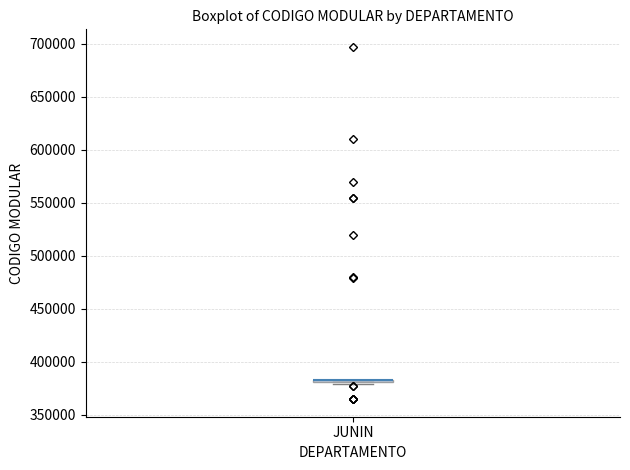

Where is the upper edge of the box for JUNIN on the y-axis? The values are not printed on the chart, so give them approximately, as read against the axis.

385000